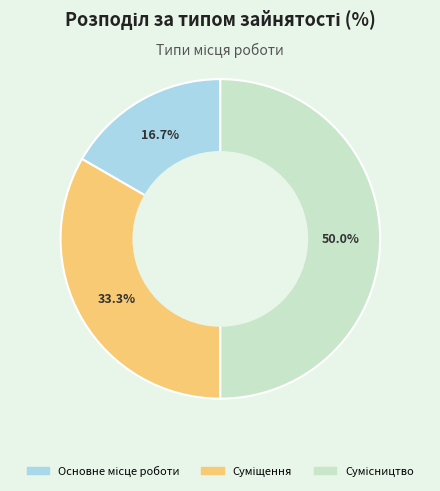

How many segments does this pie chart have?

3